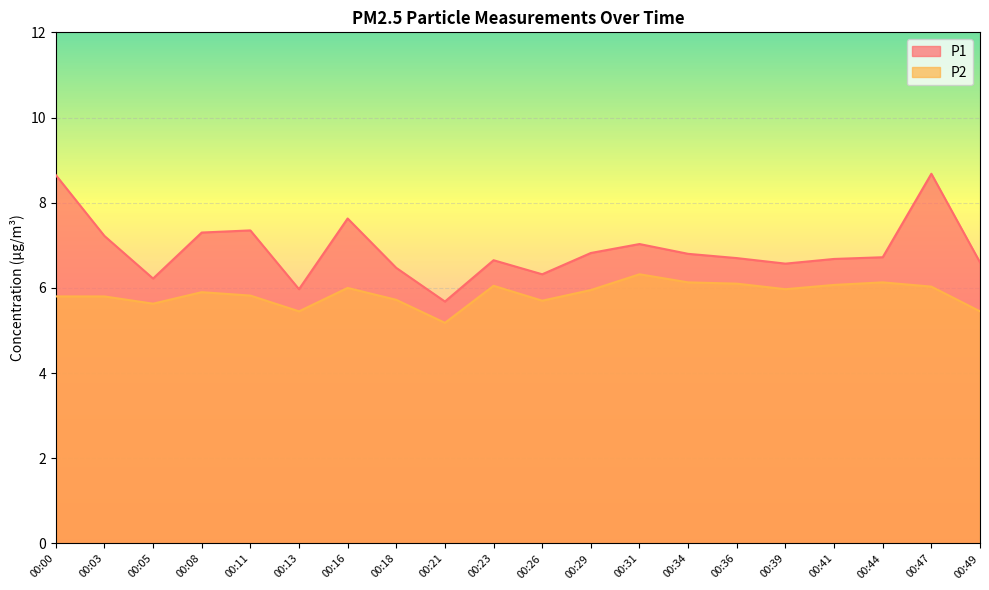

What is the minimum value shown in the chart?

5.2